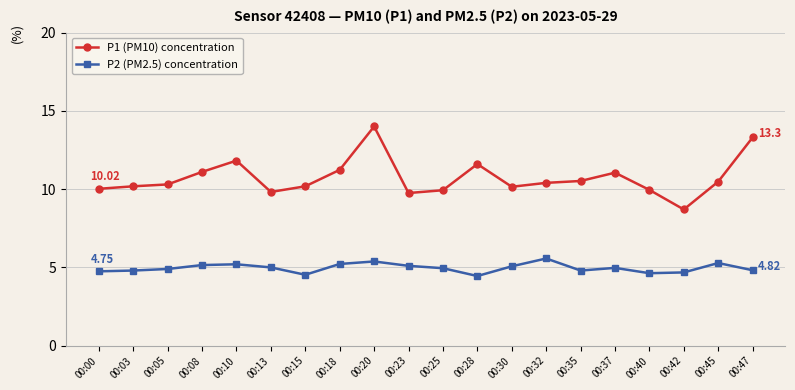

True or false: P2 (PM2.5) concentration and P1 (PM10) concentration intersect in this chart.

False